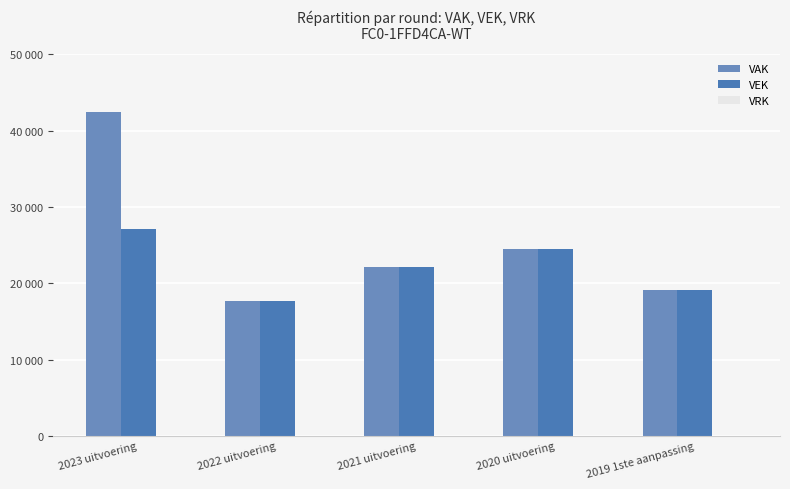

What is the label of the 5th bar from the left?

2019 1ste aanpassing